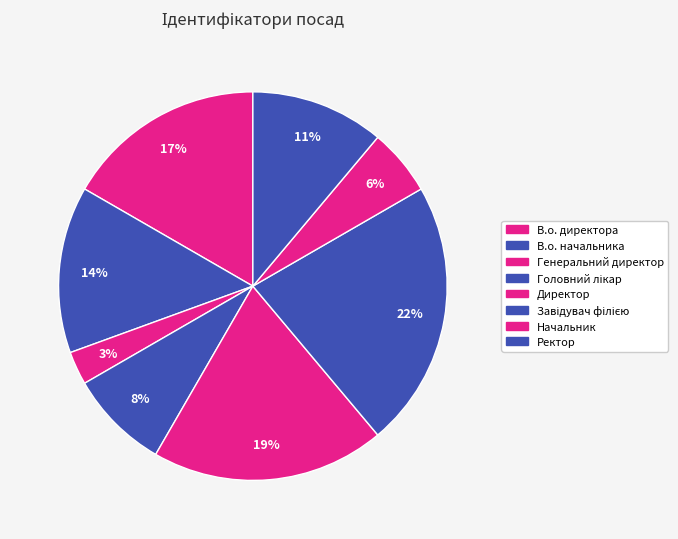

The Директор slice represents 19% of the pie. True or false?

True